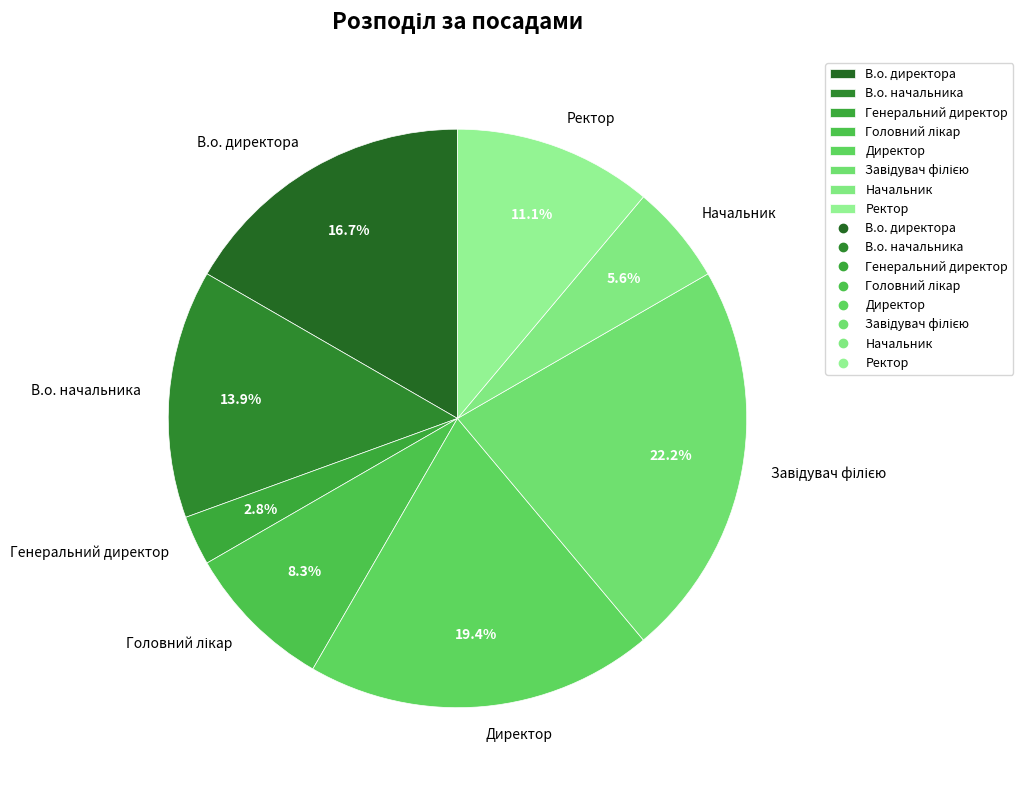

The Ректор slice represents 1% of the pie. True or false?

False